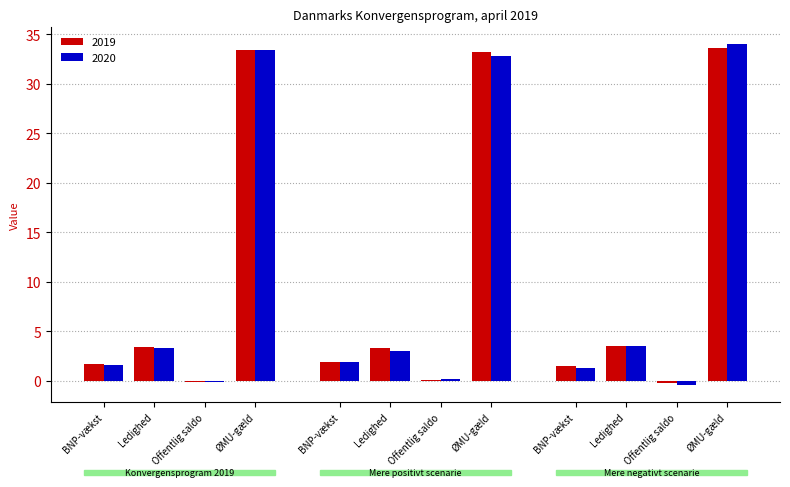

What is the difference between the maximum and minimum values in the 2019 series?

33.8